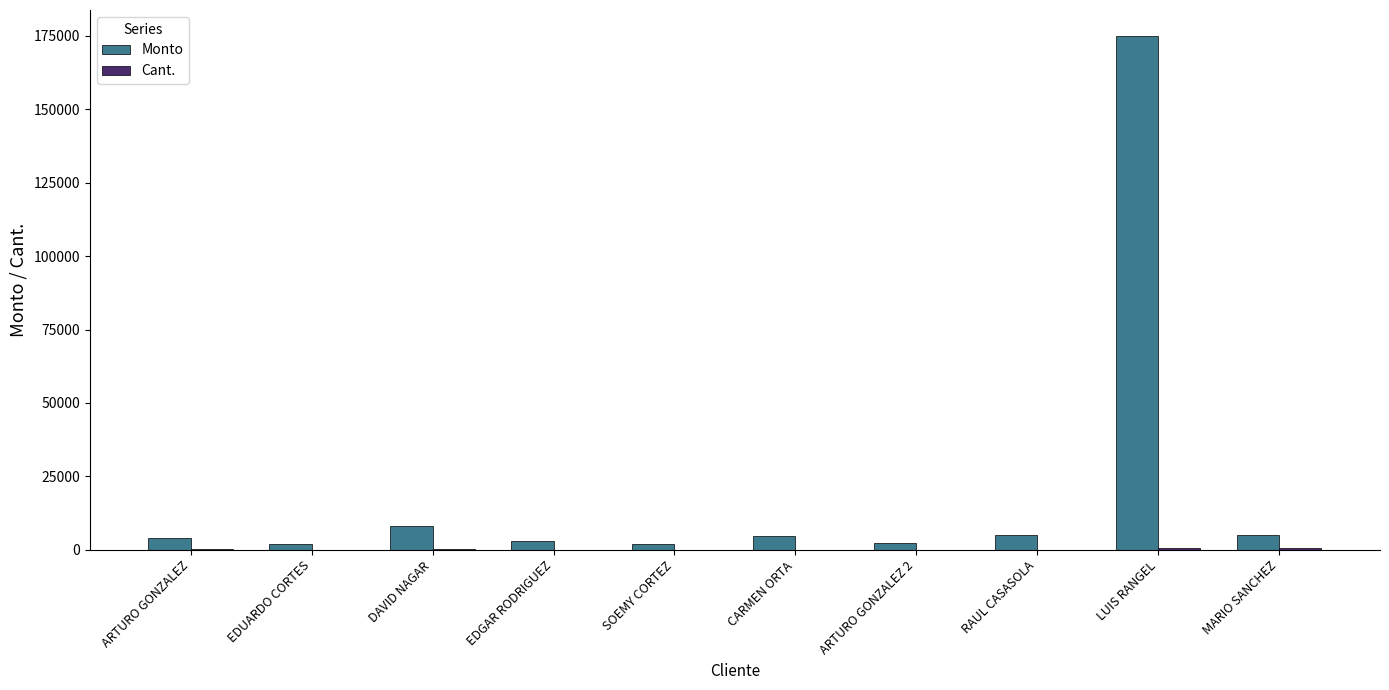

Is it true that Monto equals 4950 at MARIO SANCHEZ?

True